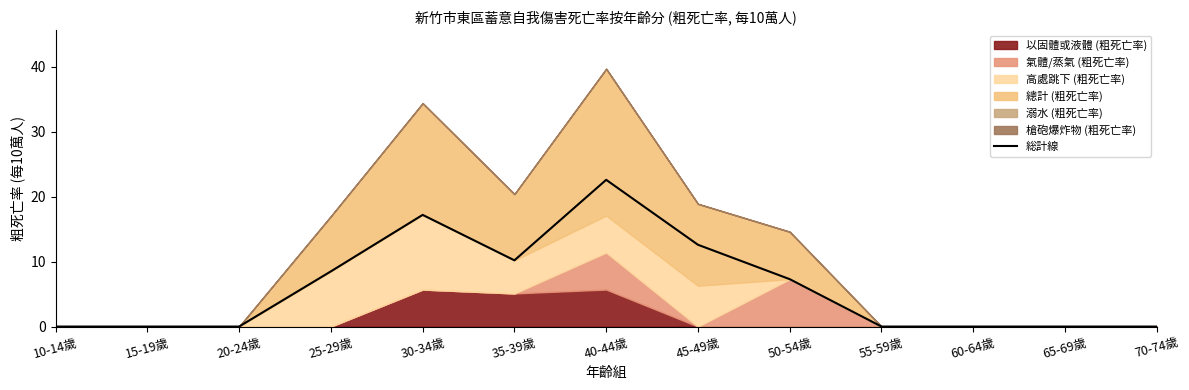

Which category has the highest value across all series?

40-44歲